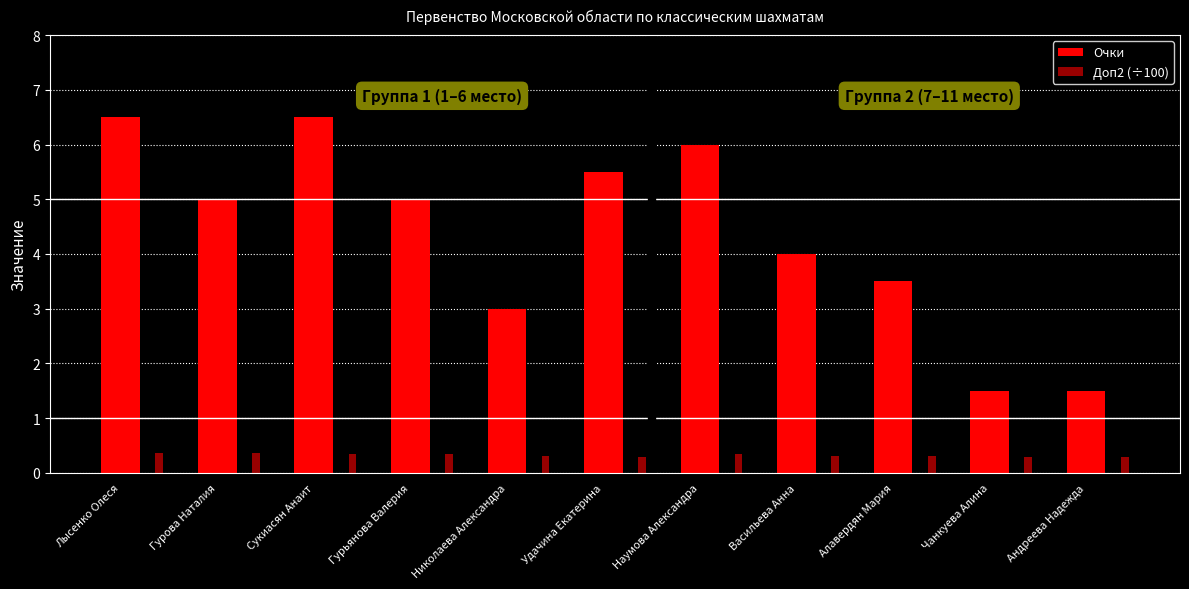

Are the bars horizontal?

No